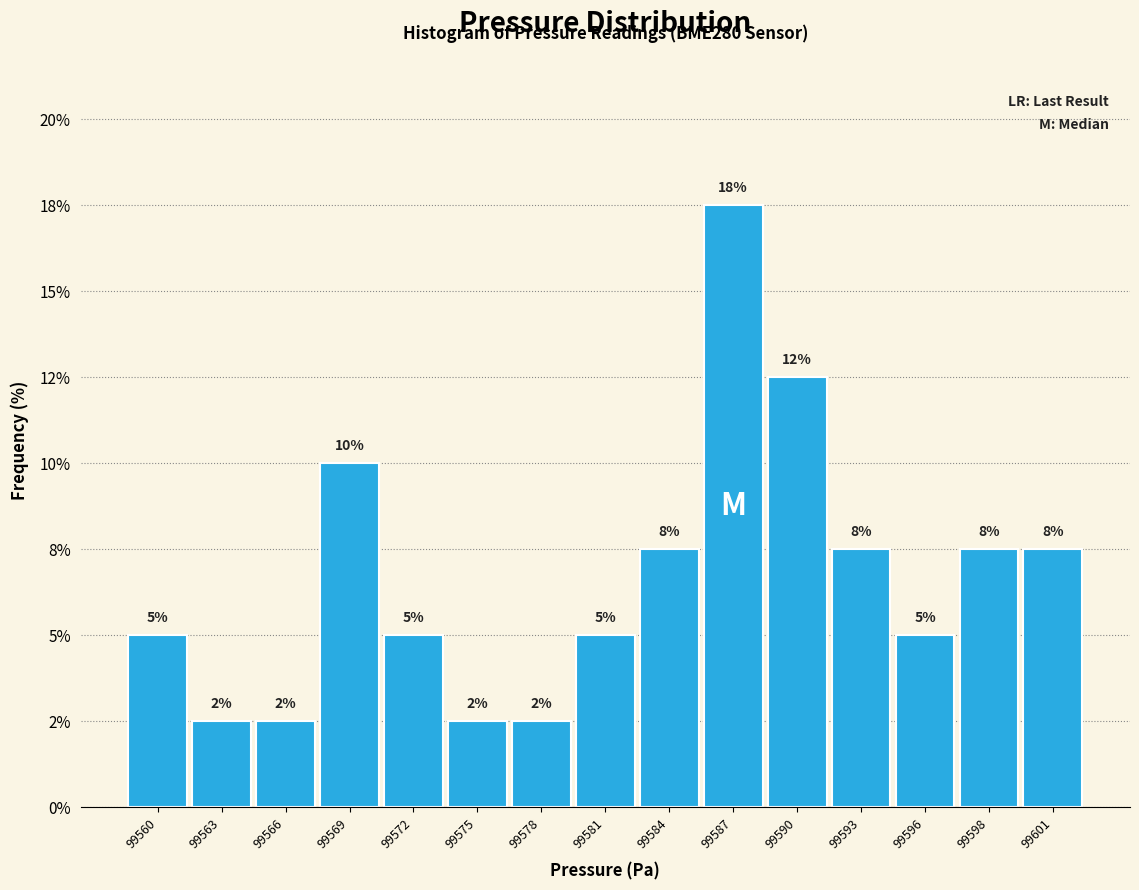

Are the bars horizontal?

No